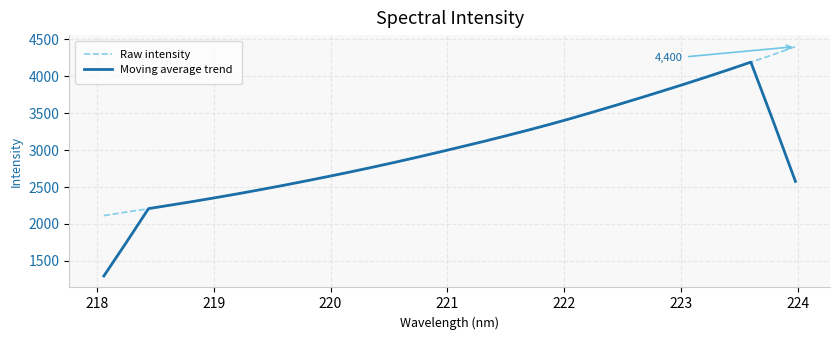

How many distinct data groups are displayed?

2